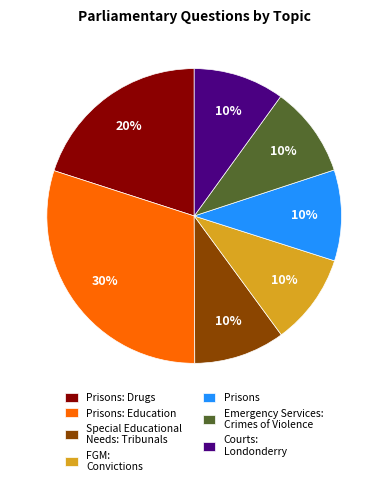

How many slices are in this pie chart?

7